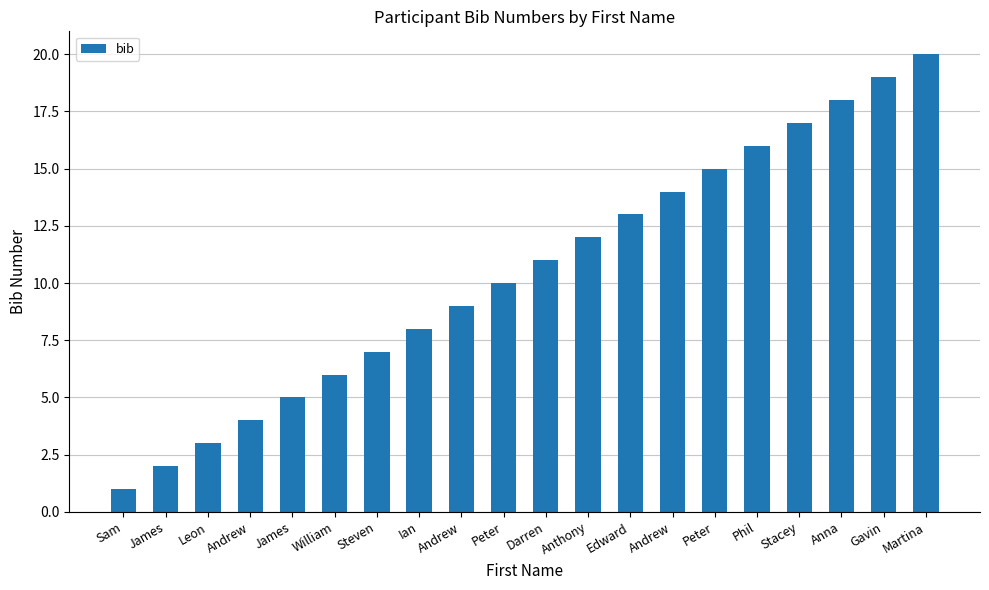

What is the difference between the maximum and second lowest values?

18